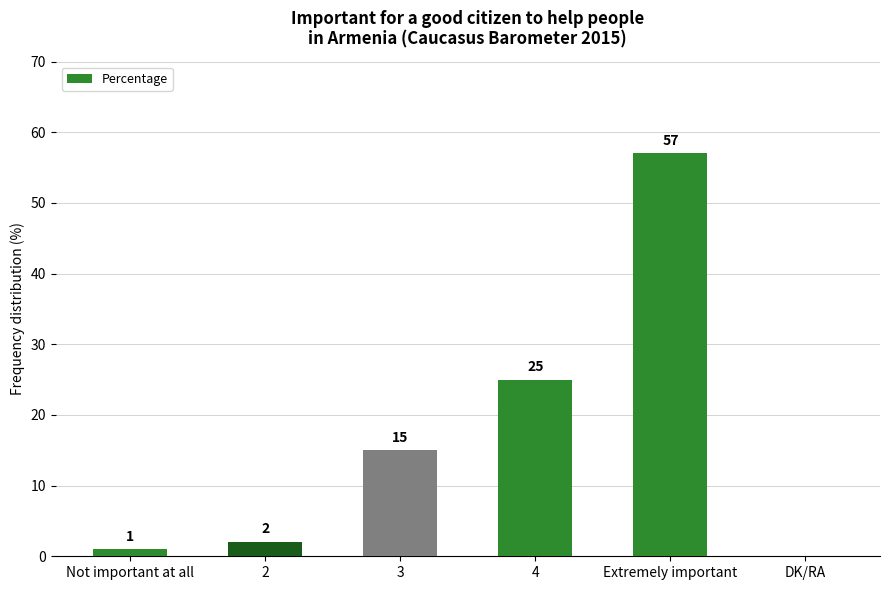

What is the sum of the values at 2 and 4?

27